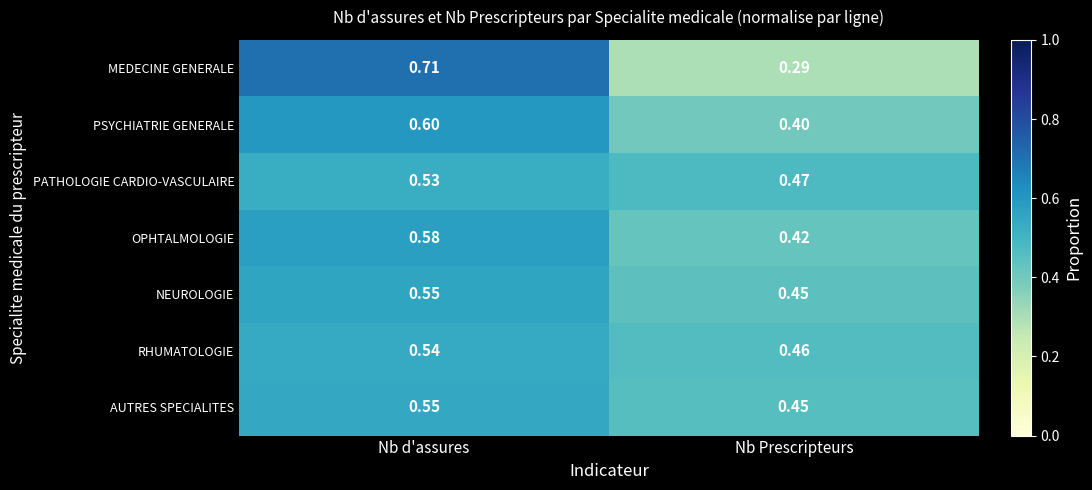

Count the number of data series in this chart.

7